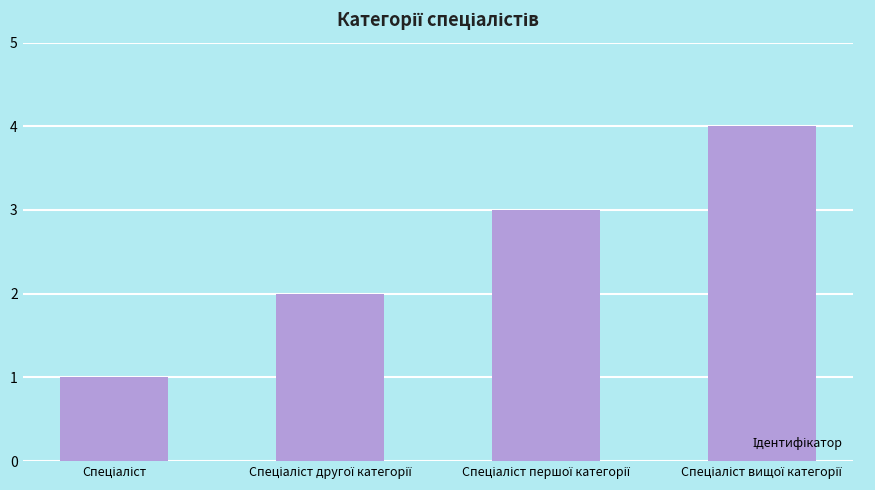

What is the sum of all values?

10